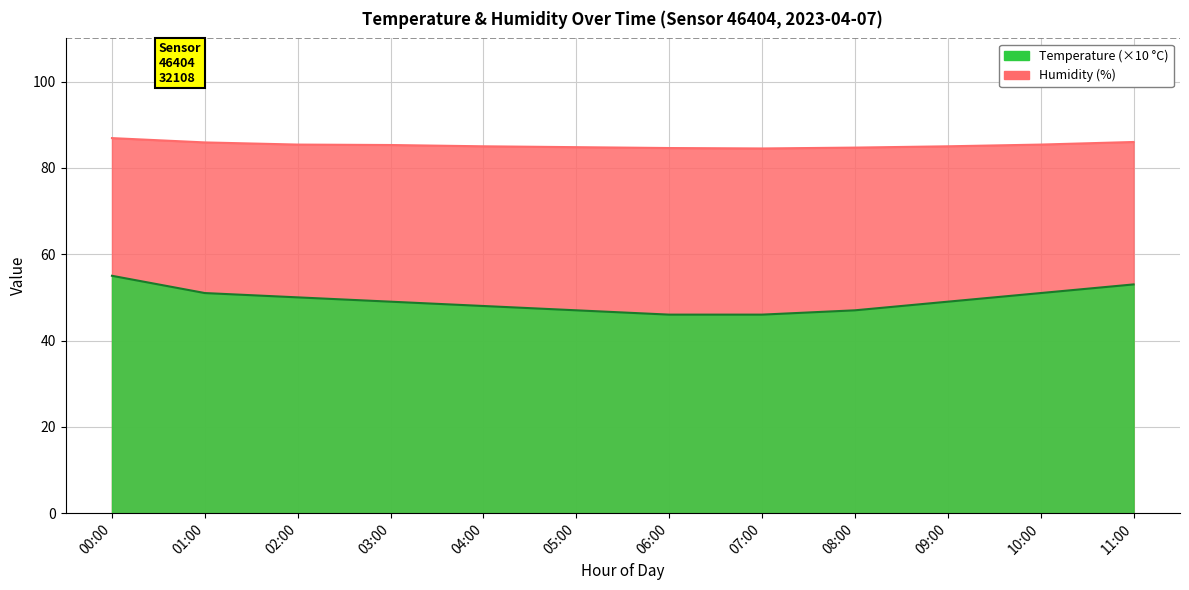

What is the label of the 5th point from the right?

07:00